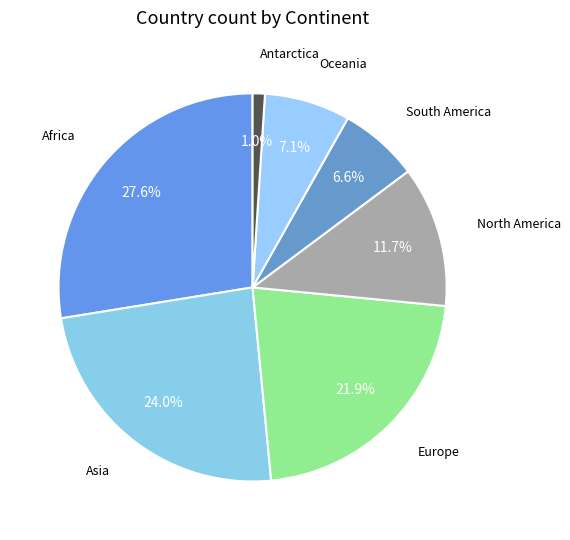

What percentage do Africa and South America together represent?

34.2%